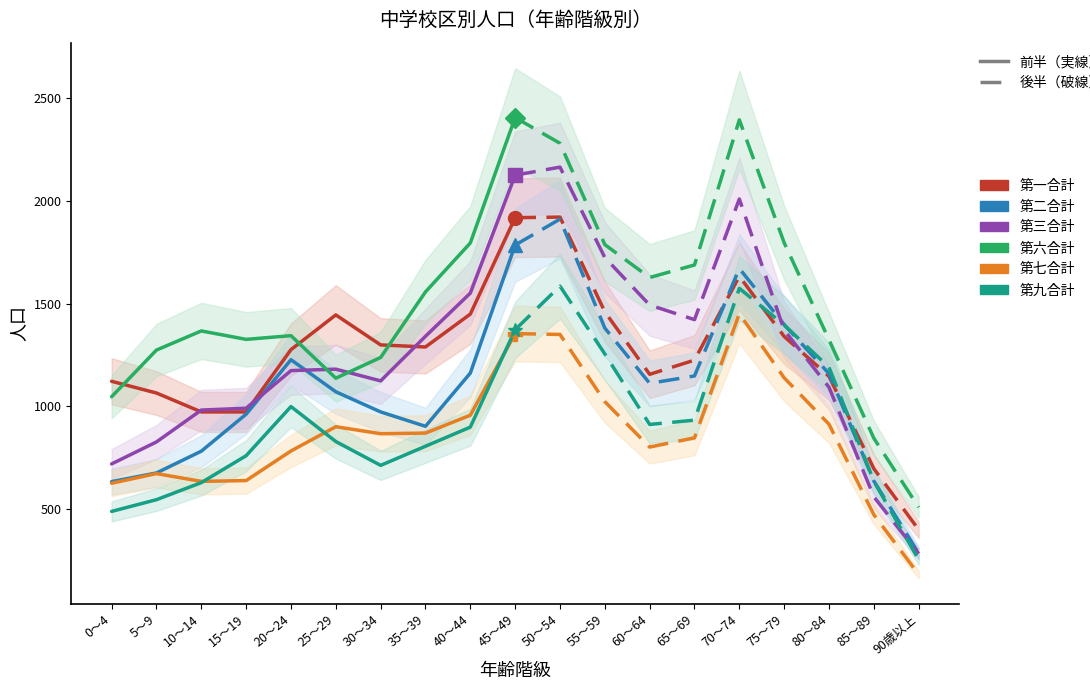

Which category has the highest value in the 第一合計 series?

45～49